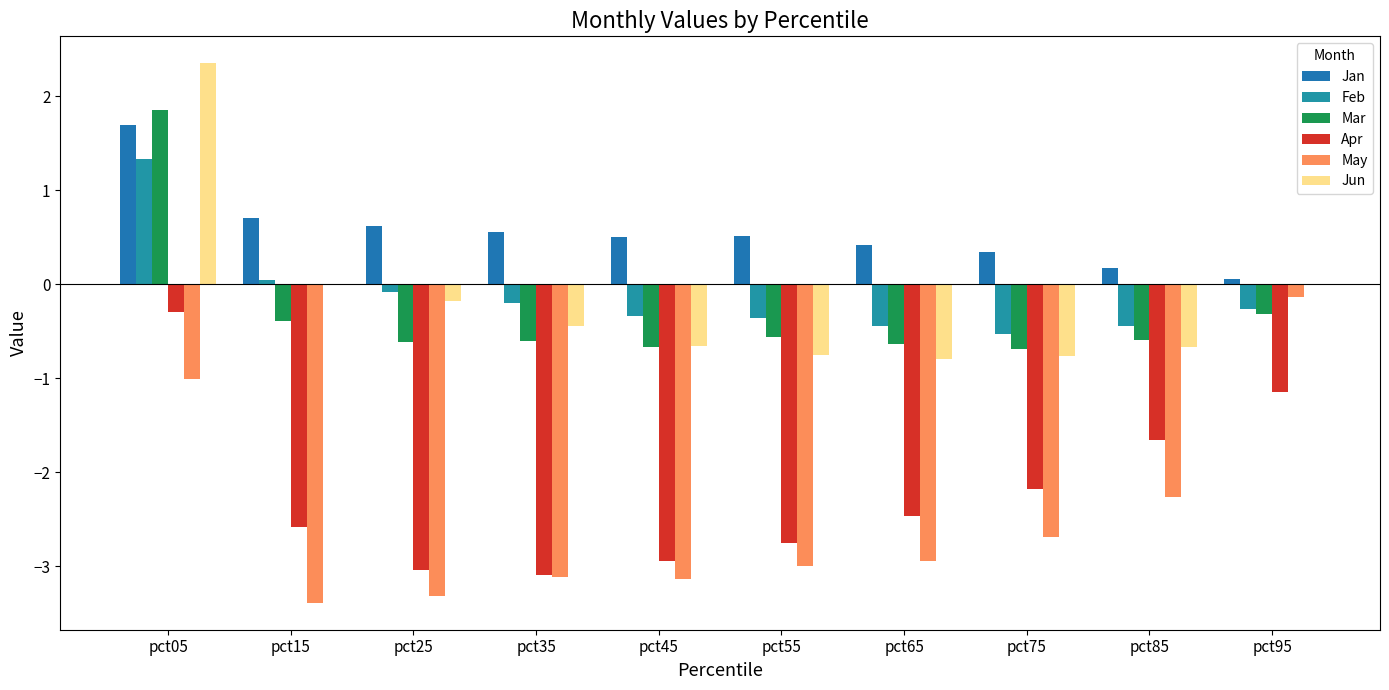

True or false: Jun has a value of -0.7 at pct85.

True